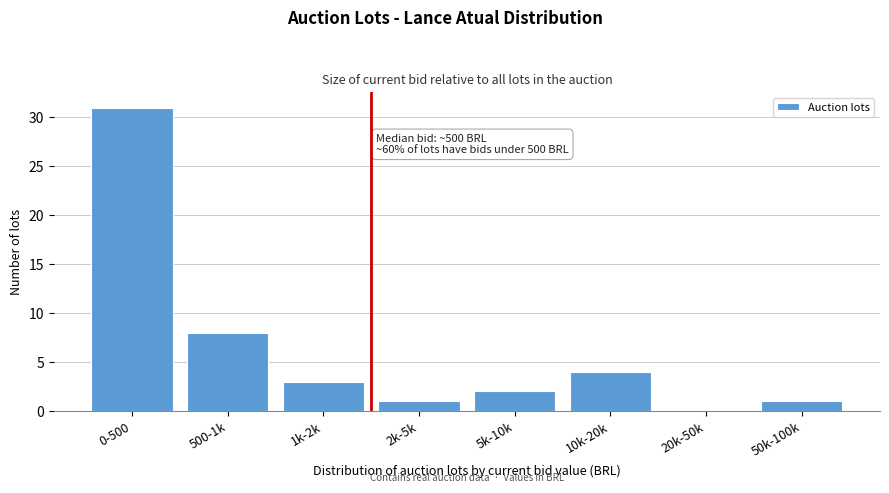

Reading left to right, list all the values displayed in this chart.

0-500=31	500-1k=8	1k-2k=3	2k-5k=1	5k-10k=2	10k-20k=4	20k-50k=0	50k-100k=1